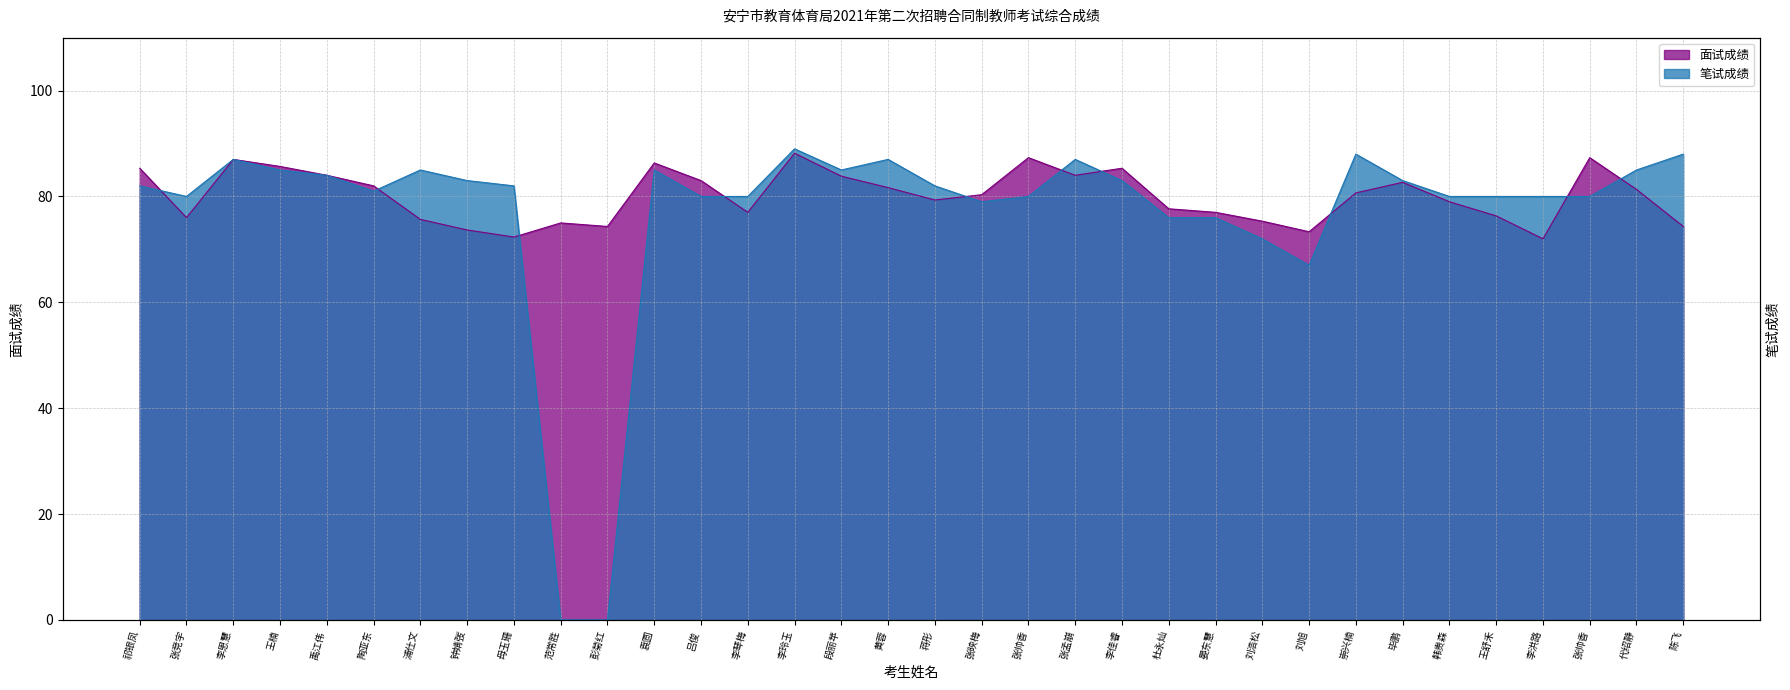

What is the label of the 17th point from the right?

蒋彤